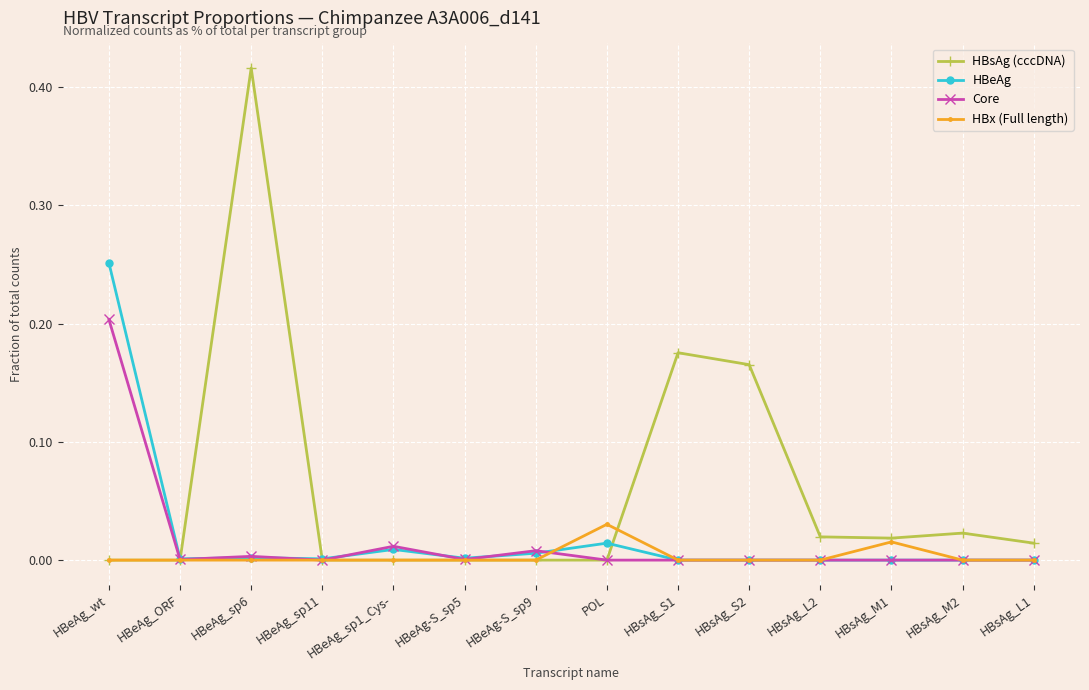

Rank the series by their maximum value, from highest to lowest.

HBsAg (cccDNA), HBeAg, Core, HBx (Full length)